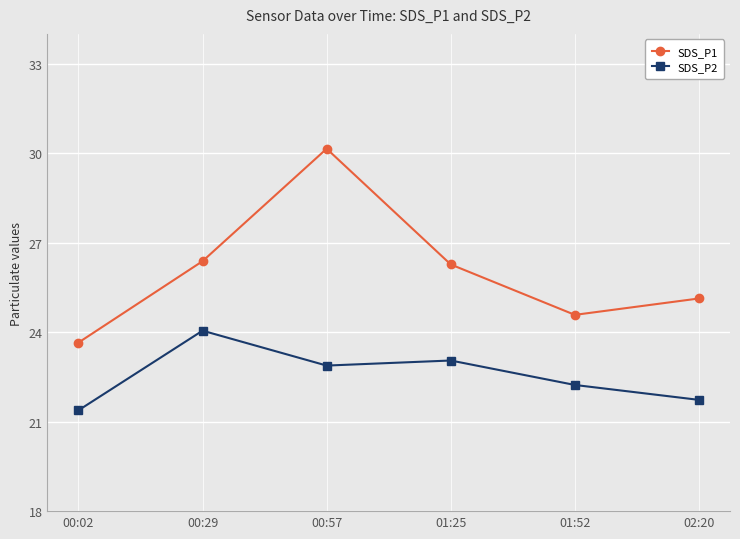

What is the sum of the SDS_P1 values at 00:02 and 00:29?

50.0